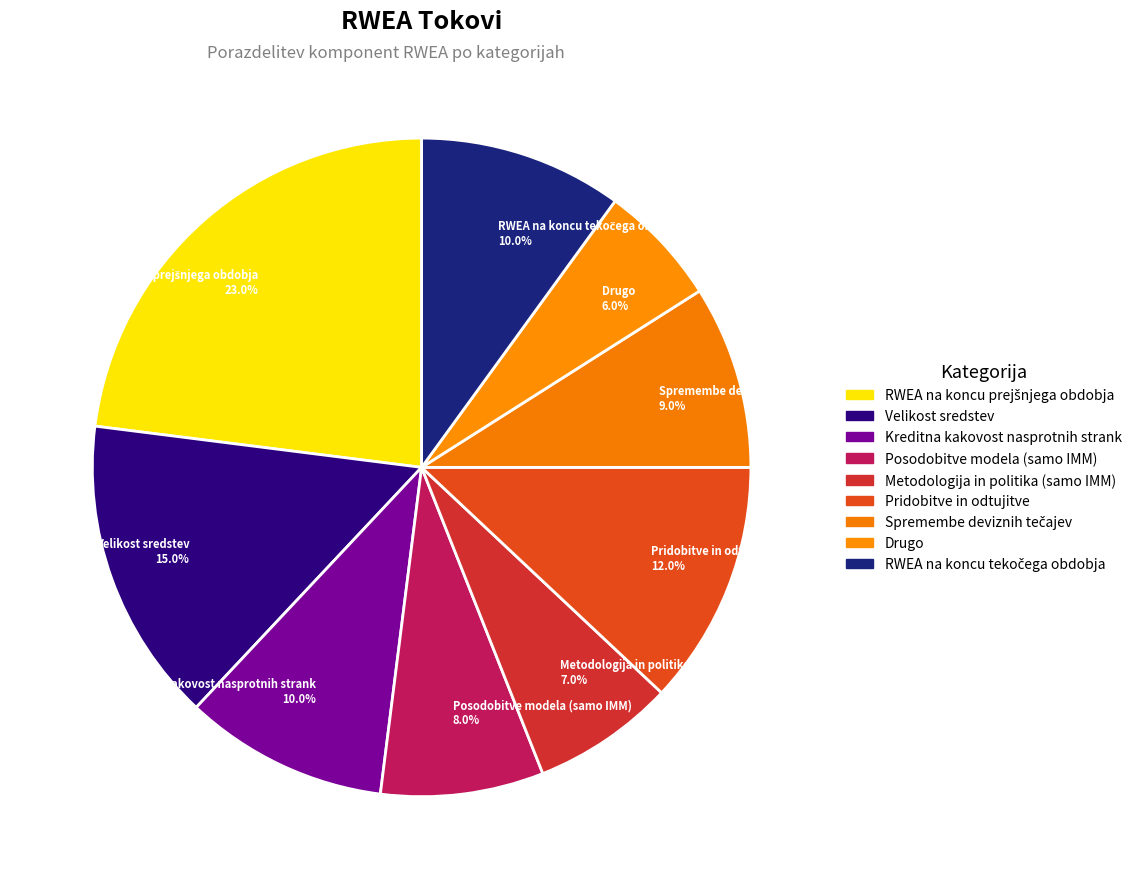

What percentage is the Posodobitve modela (samo IMM) slice, to the nearest percent?

8%